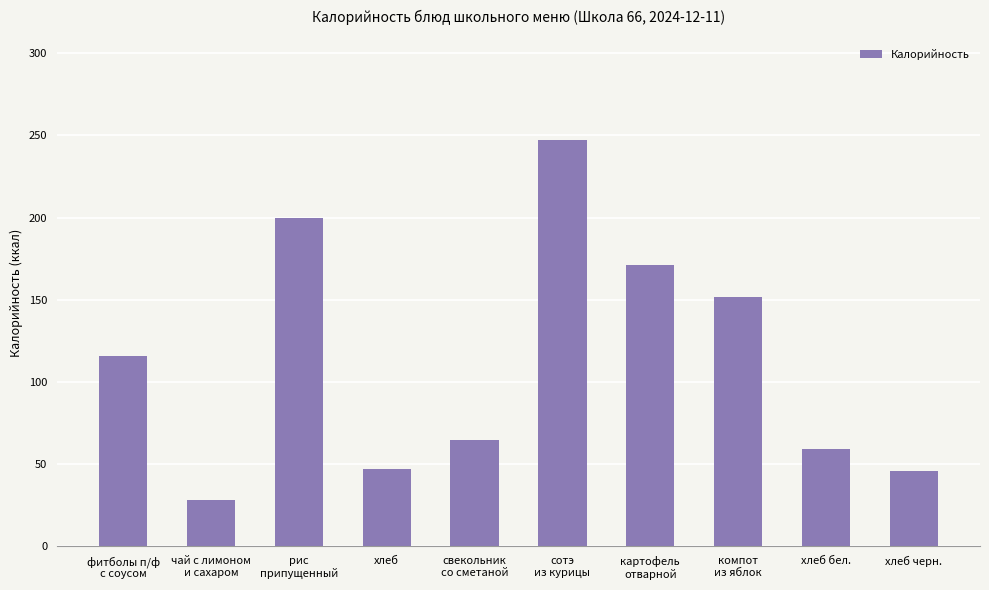

What is the difference between the maximum and minimum values?

219